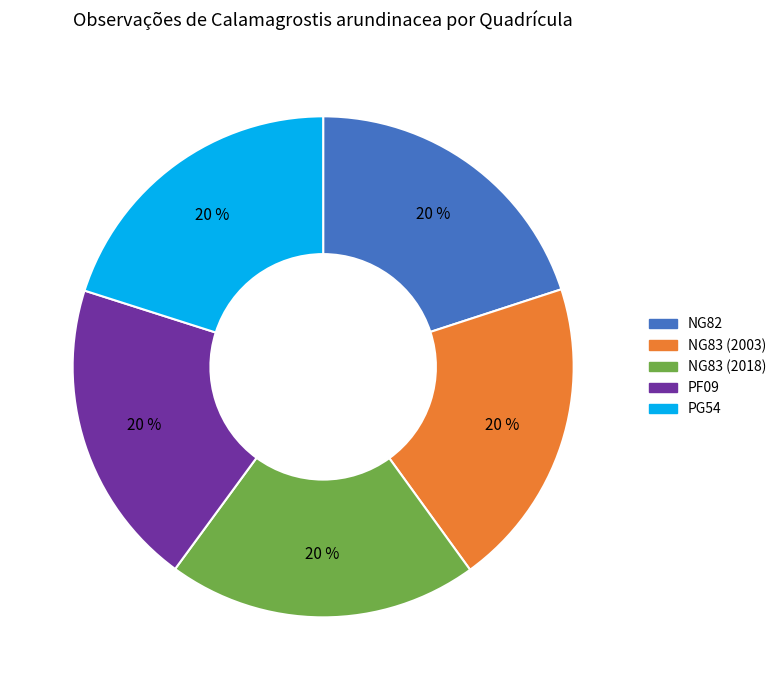

To the nearest percent, what is the combined percentage of NG82 and PG54?

40%